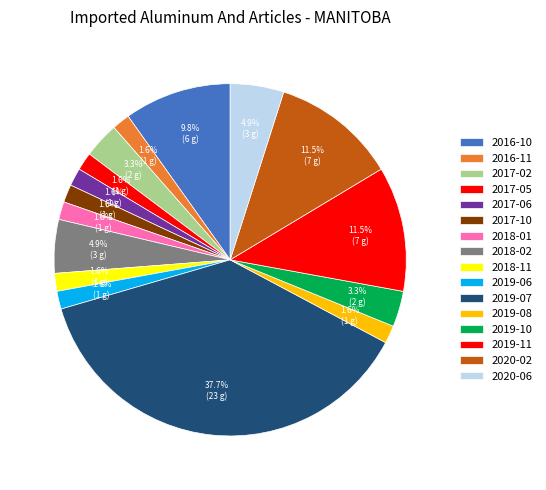

To the nearest percent, what is the difference between the 2017-05 and 2020-06 slice percentages?

3%